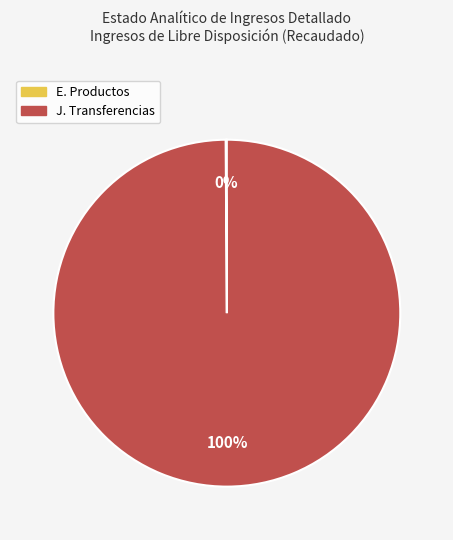

To the nearest percent, what is the average slice percentage?

50%